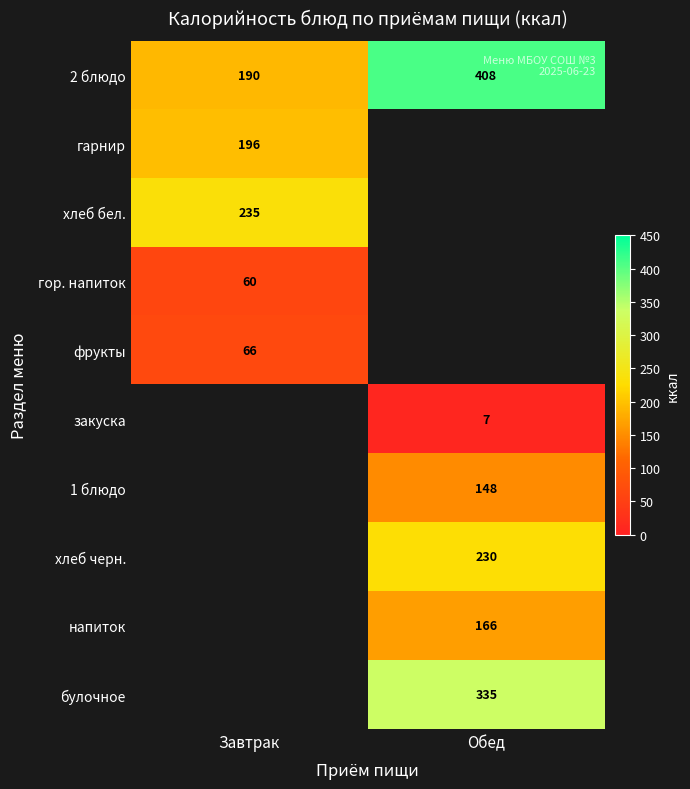

The value of гарнир at Завтрак is 274. True or false?

False